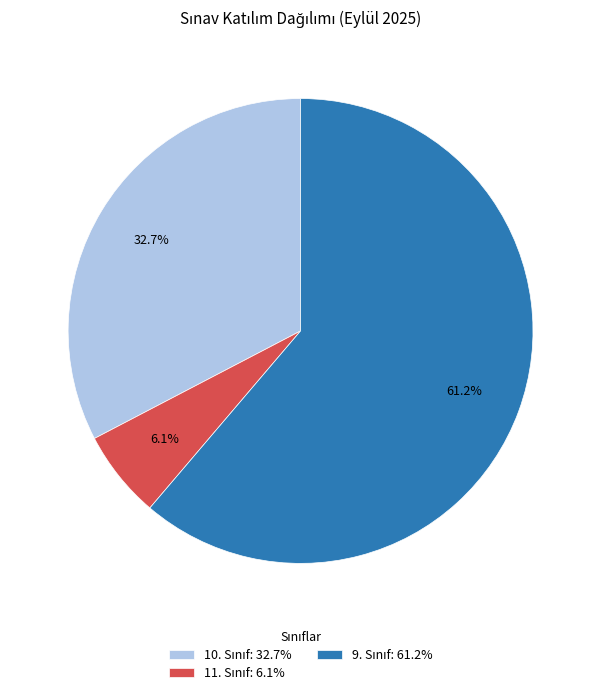

To the nearest percent, what is the difference between the largest and smallest slice percentages?

55%